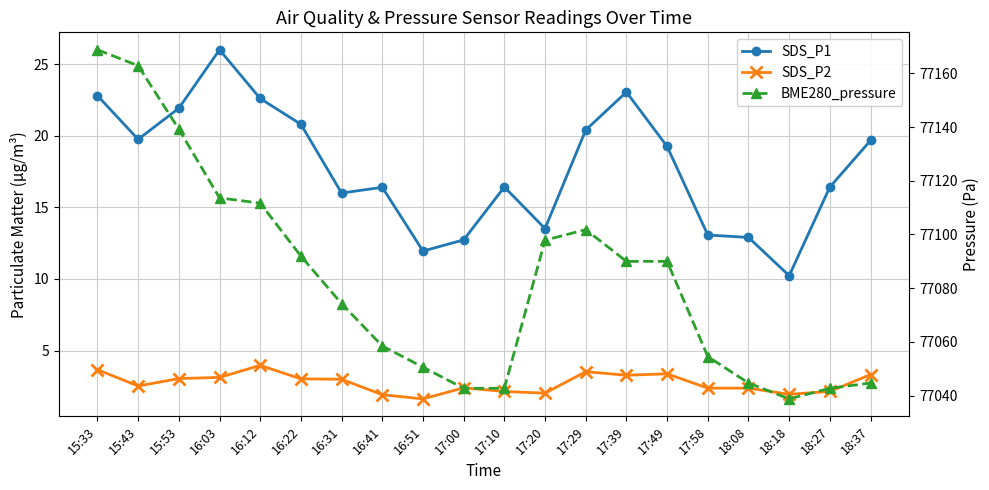

What is the maximum value shown in the chart?

77168.8